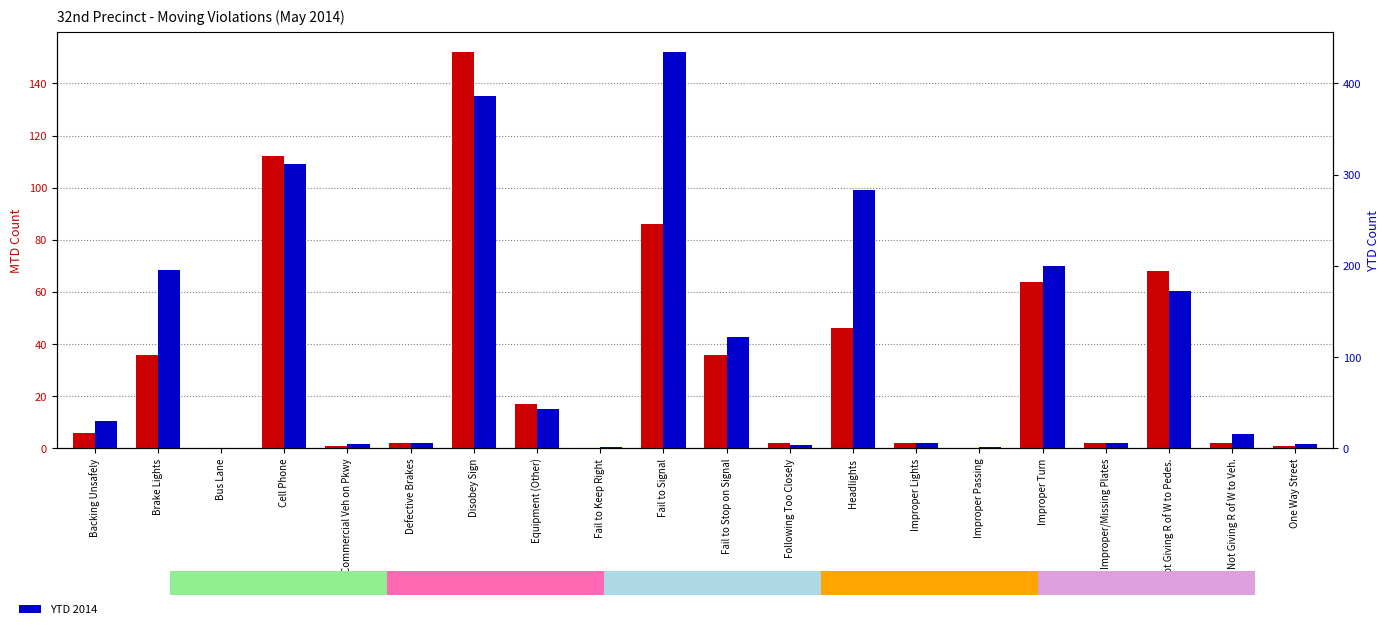

Which series has the largest total across all categories?

YTD 2014